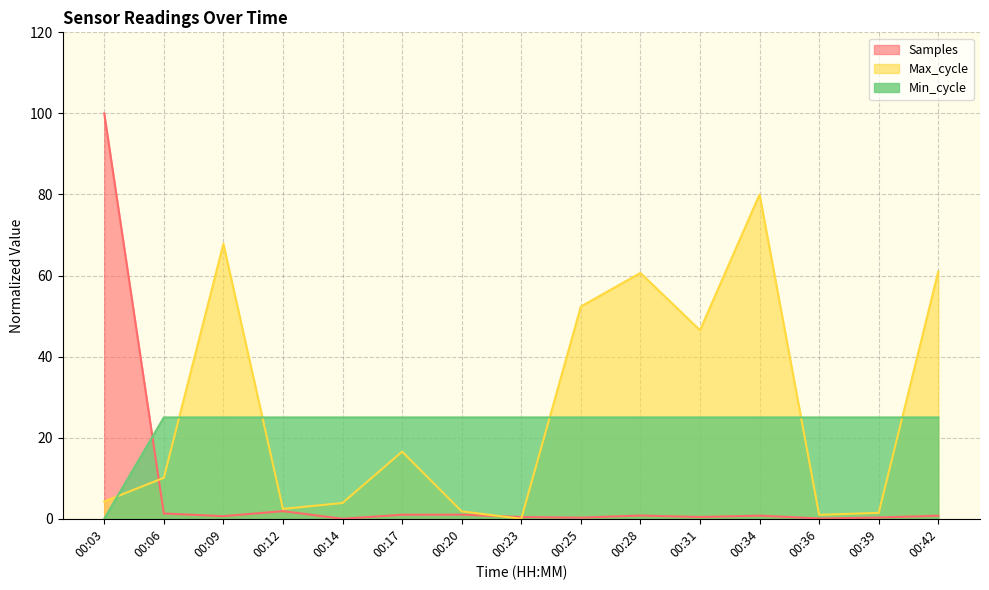

Between 00:09 and 00:17, which series saw the biggest shift?

Max_cycle